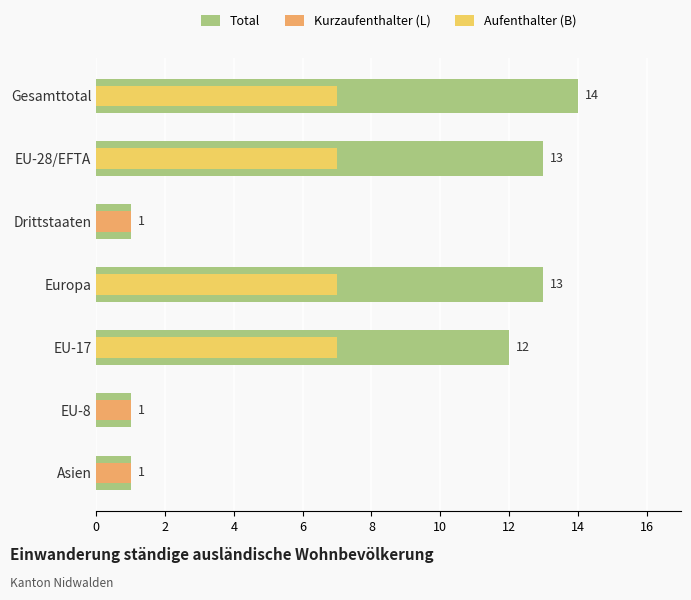

What are all the series names shown in the legend?

Total, Kurzaufenthalter (L), Aufenthalter (B)